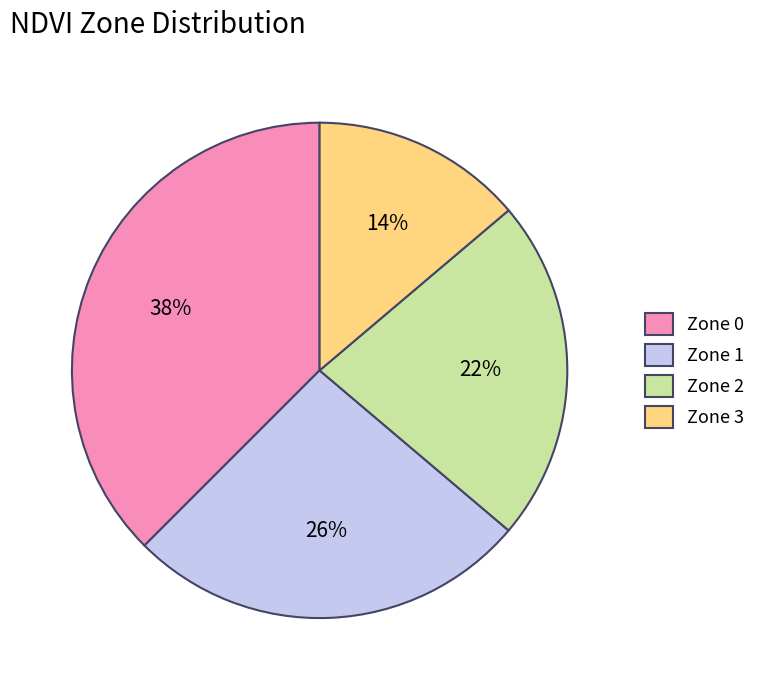

What is the ratio of the value at Zone 3 to the value at Zone 2?

0.6